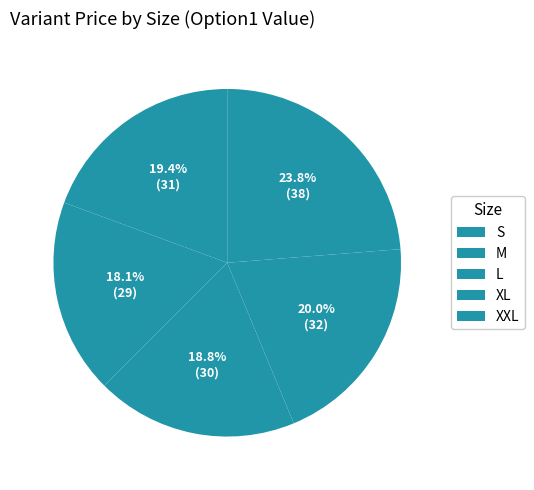

Approximately how many times larger is the value at XL compared to S?

1.0